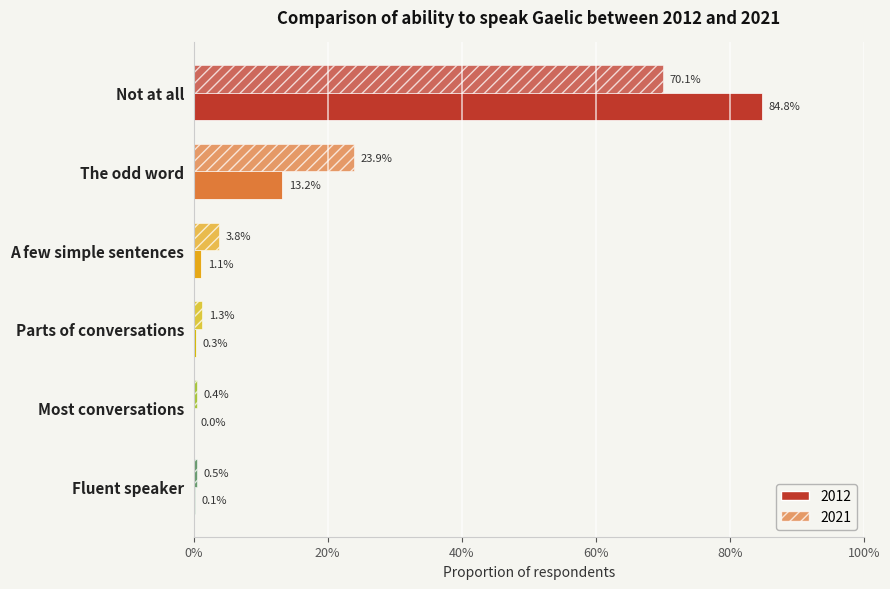

Between A few simple sentences and Not at all, which is larger?

Not at all